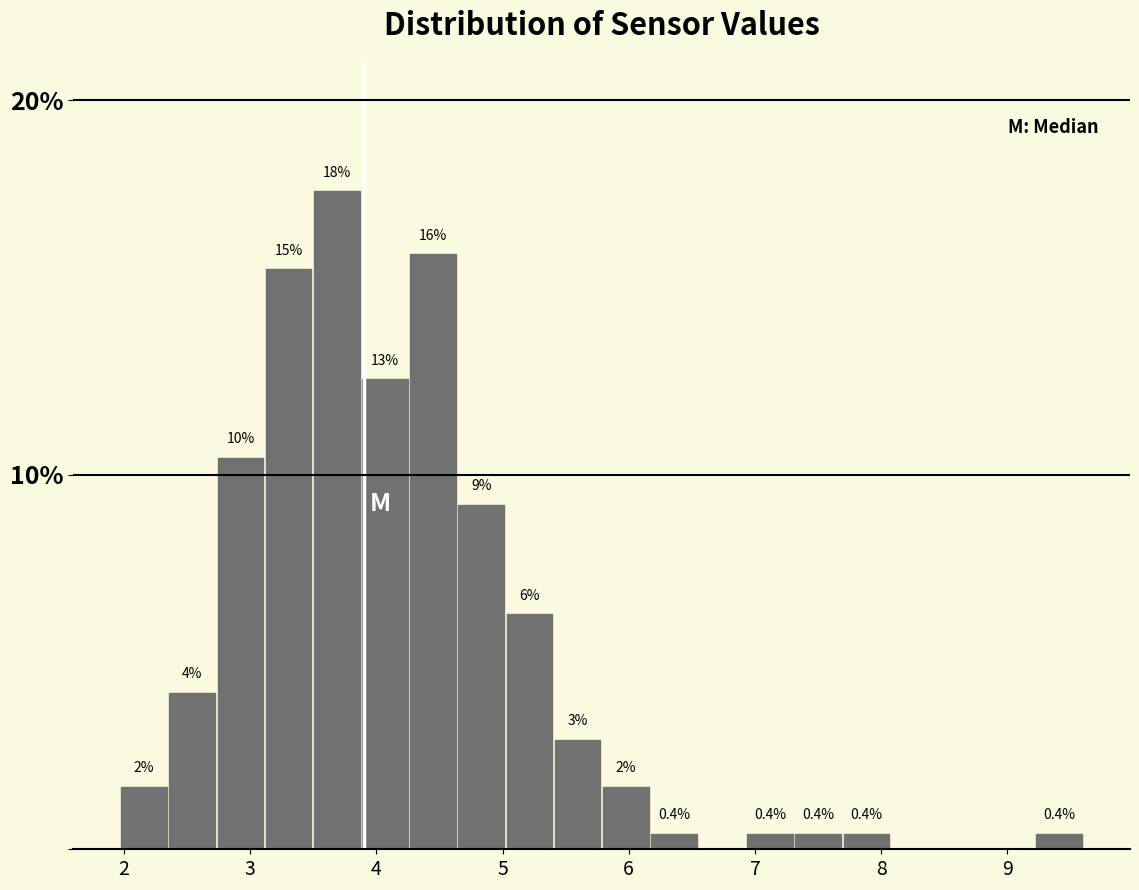

Read against the x-axis, roughly where is the centre of the tallest bar?

3.7